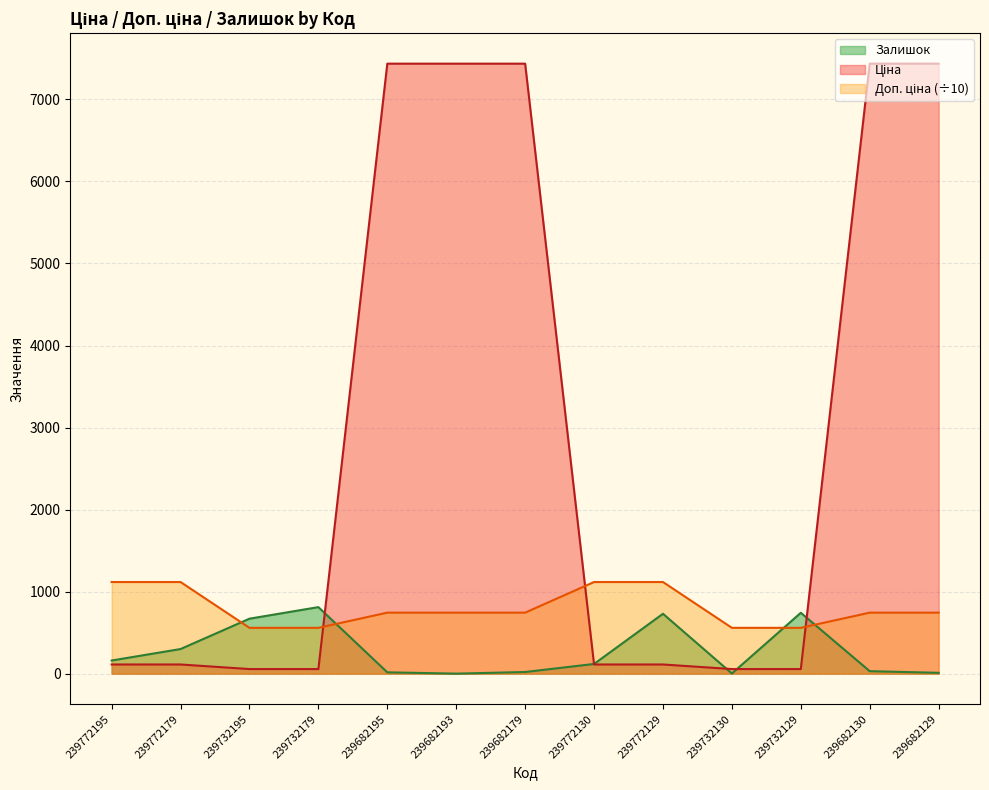

How many interior local peaks does the Залишок series have?

3